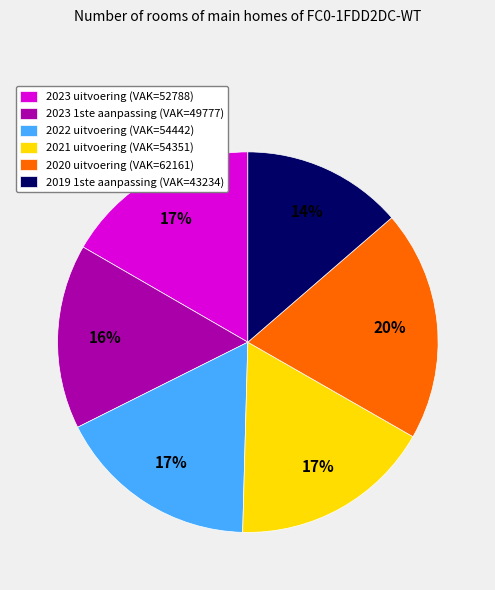

Approximately how many times larger is the value at 2019 1ste aanpassing compared to 2021 uitvoering?

0.8